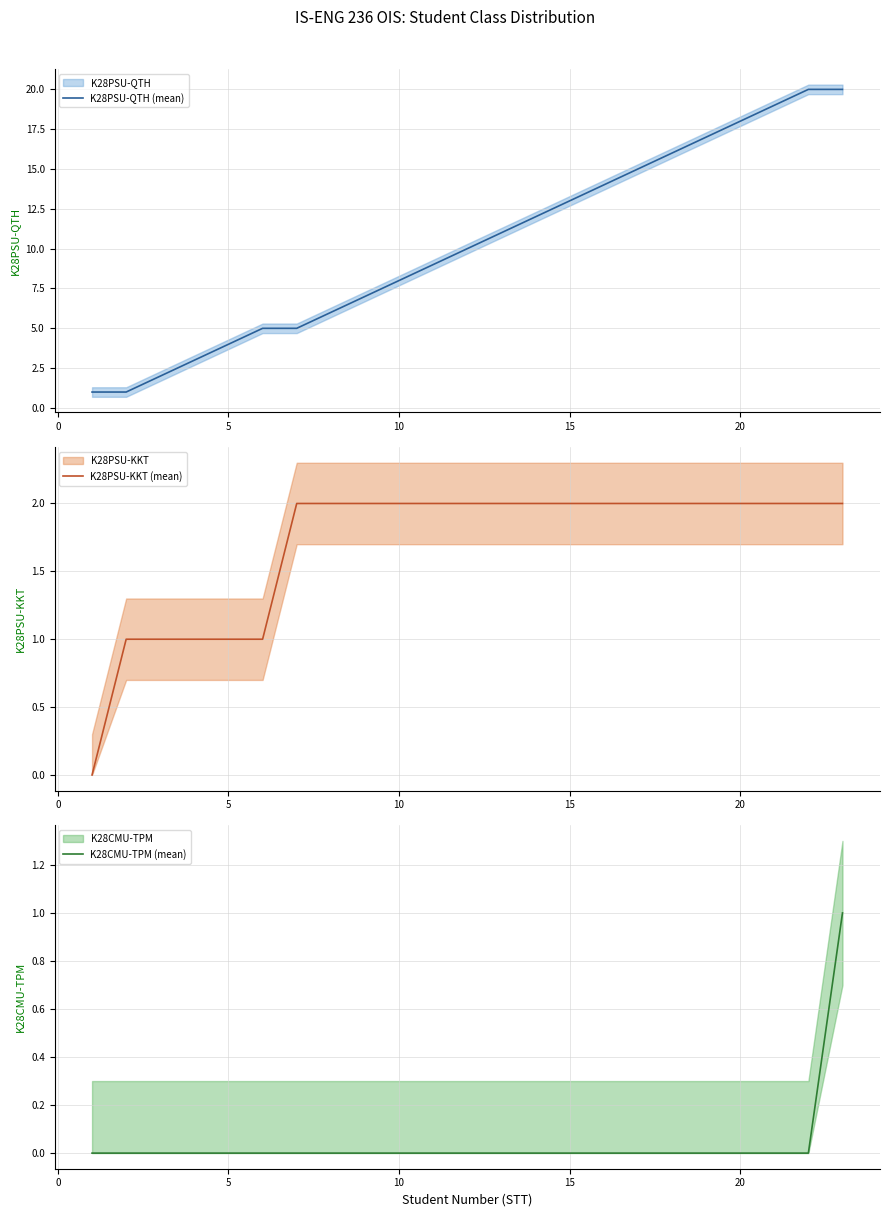

List the series in order of their peak value, highest first.

K28PSU-QTH (mean), K28PSU-KKT (mean), K28CMU-TPM (mean)